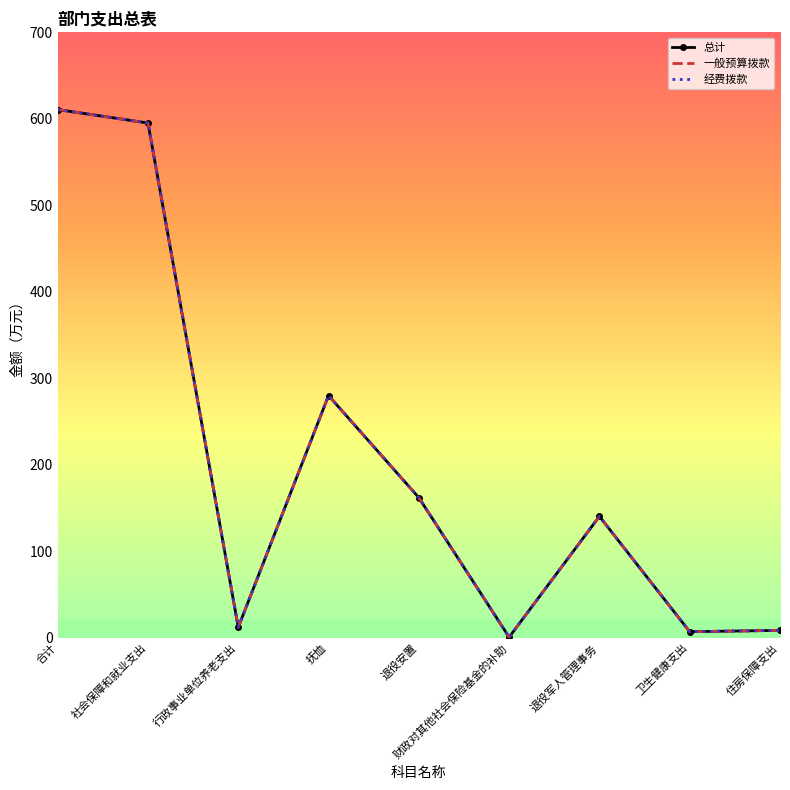

What is the difference between the maximum and minimum values in the 经费拨款 series?

610.0